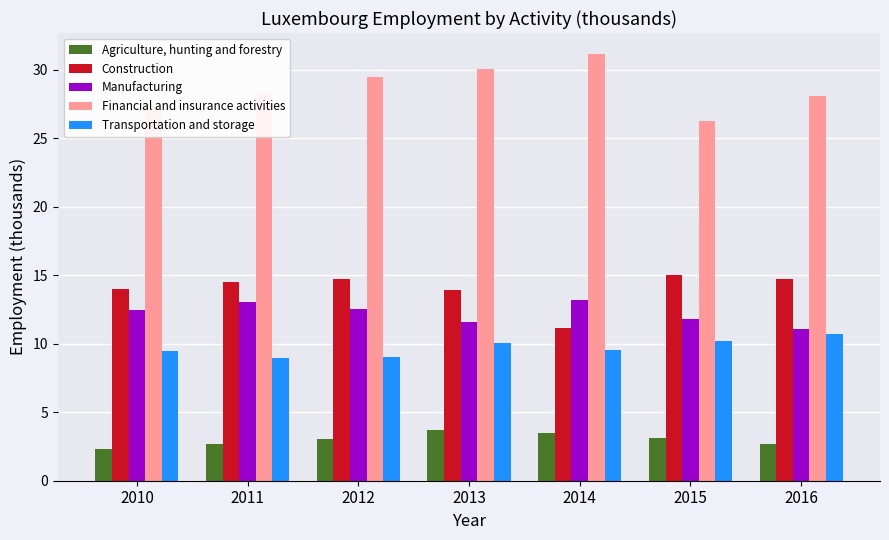

What is the average value of the Financial and insurance activities series?

28.7